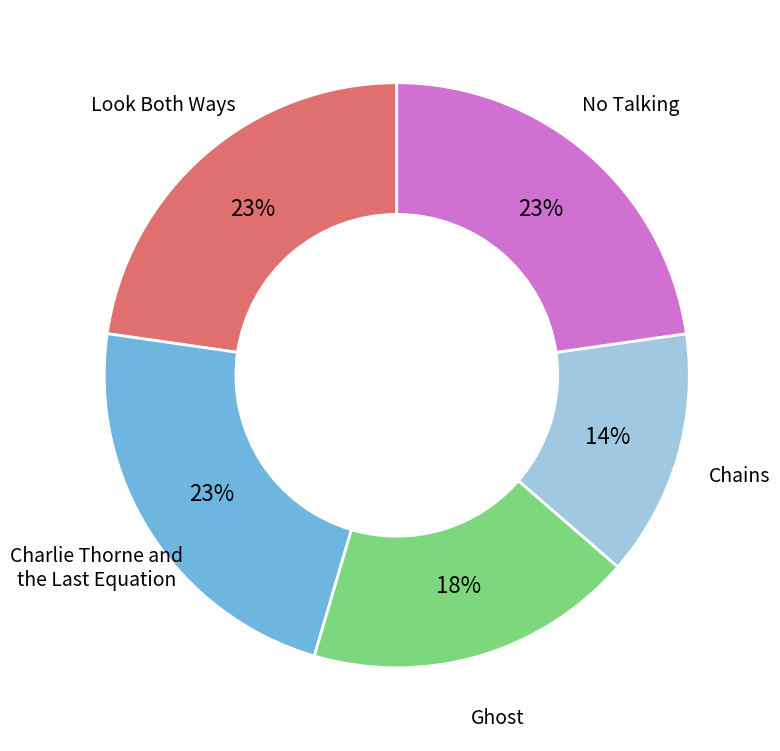

To the nearest percent, what is the difference between the largest and smallest slice percentages?

9%